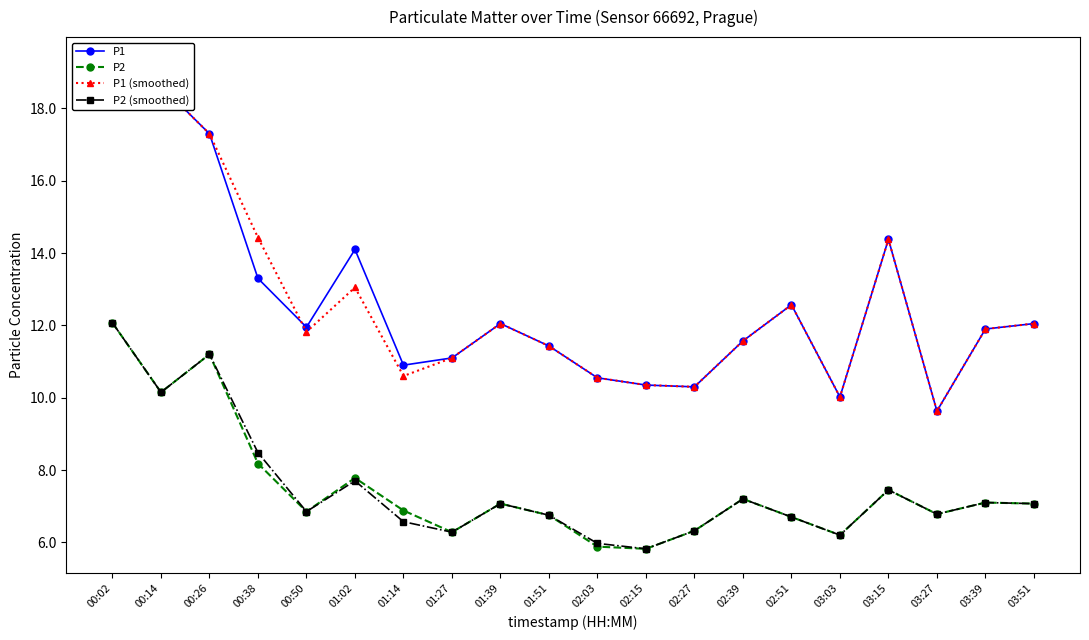

Reading left to right, transcribe all the data shown in this chart.

P1: 19.3	18.6	17.3	13.3	11.9	14.1	10.9	11.1	12.1	11.4	10.6	10.3	10.3	11.6	12.6	10.0	14.4	9.6	11.9	12.1
P2: 12.1	10.2	11.2	8.2	6.8	7.8	6.9	6.3	7.1	6.8	5.9	5.8	6.3	7.2	6.7	6.2	7.5	6.8	7.1	7.1
P1 (smoothed): 19.3	18.6	17.3	14.4	11.8	13.1	10.6	11.1	12.1	11.4	10.6	10.3	10.3	11.6	12.6	10.0	14.4	9.6	11.9	12.1
P2 (smoothed): 12.1	10.2	11.2	8.5	6.8	7.7	6.6	6.3	7.1	6.8	6.0	5.8	6.3	7.2	6.7	6.2	7.5	6.8	7.1	7.1